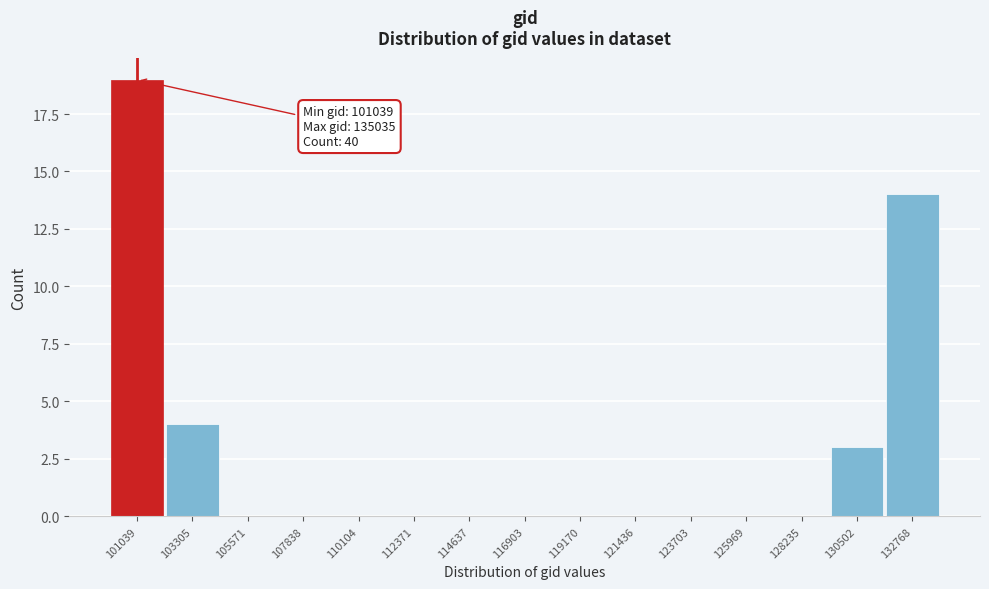

Reading left to right, list all the values displayed in this chart.

101039=19	103305=4	105571=0	107838=0	110104=0	112371=0	114637=0	116903=0	119170=0	121436=0	123703=0	125969=0	128235=0	130502=3	132768=14